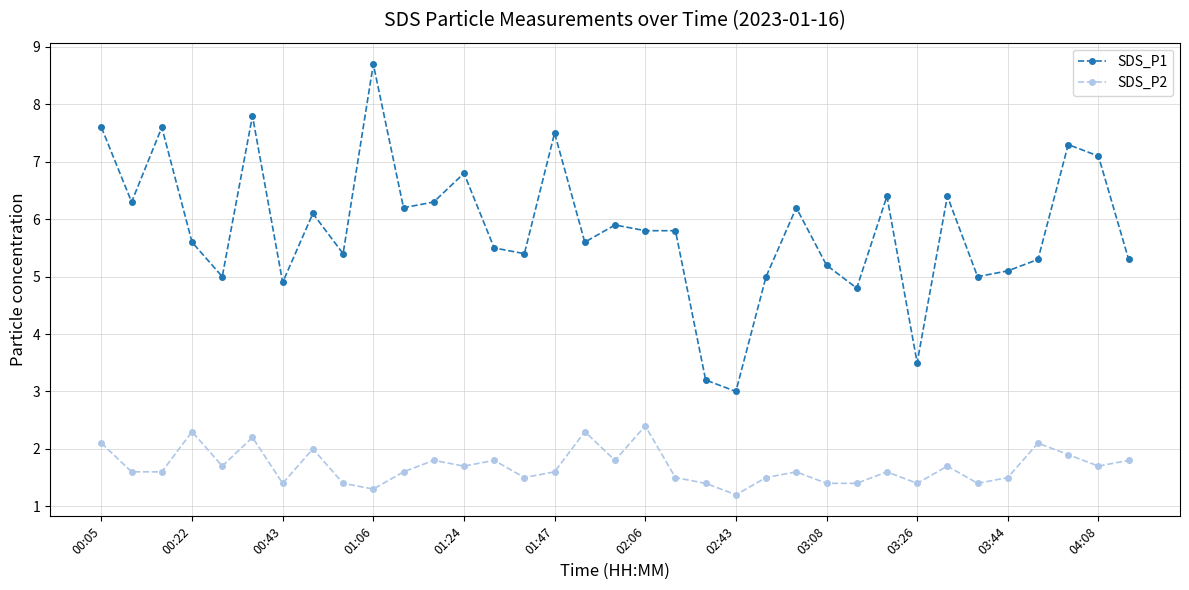

Does the chart display data point markers on the line(s)?

Yes